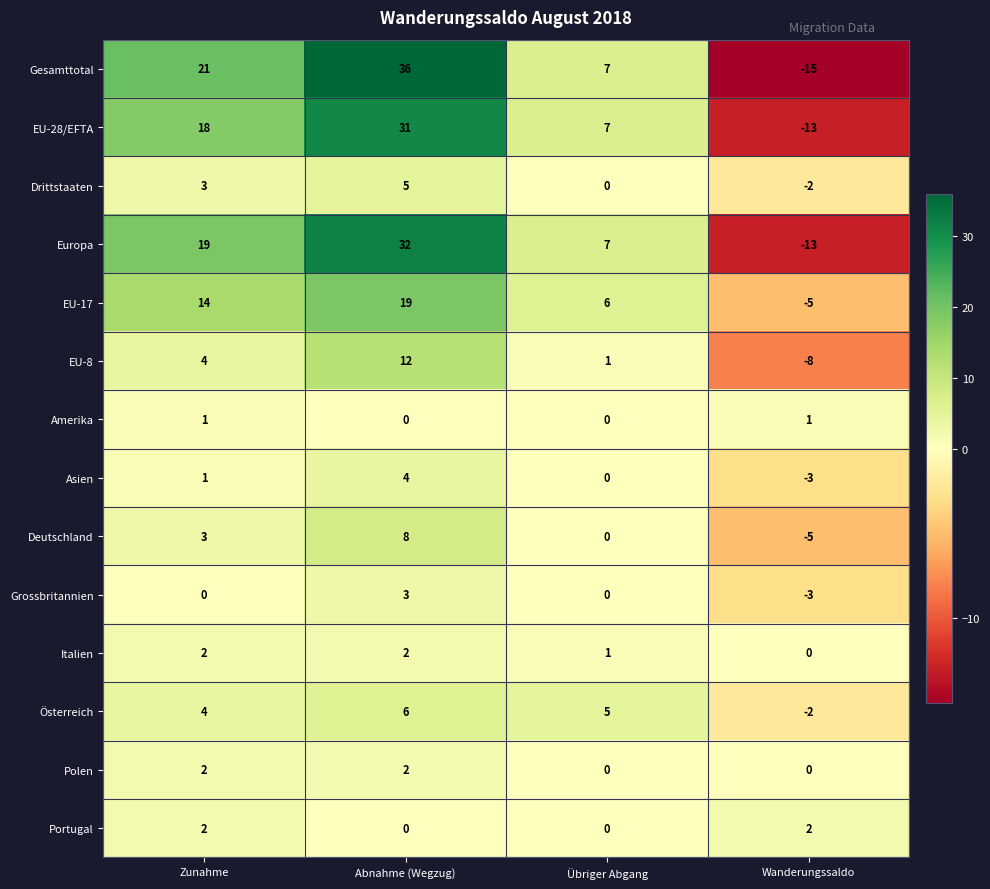

What is the difference between the maximum and minimum values in the EU-17 series?

24